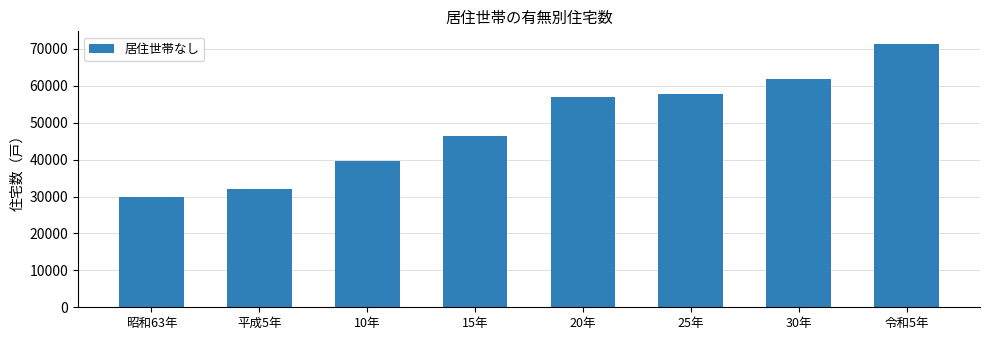

Rank the categories by value from highest to lowest.

令和5年, 30年, 25年, 20年, 15年, 10年, 平成5年, 昭和63年